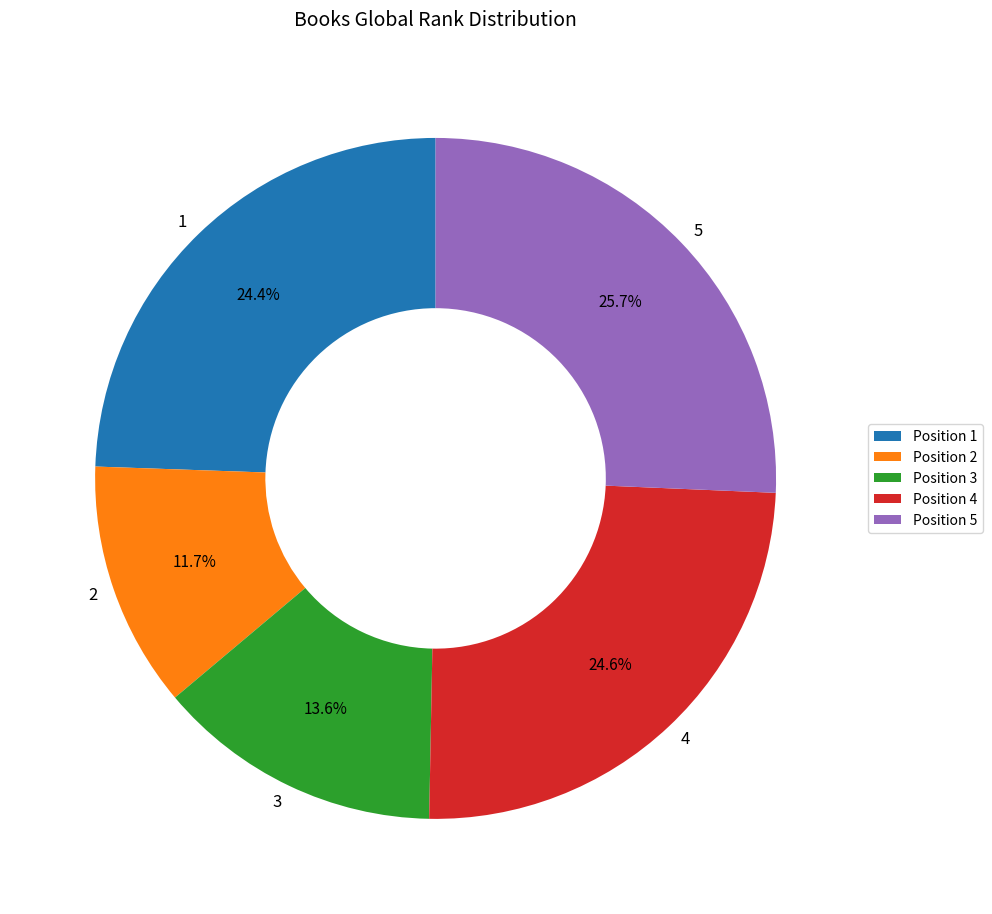

Is it true that 2 is 12% of the pie?

True